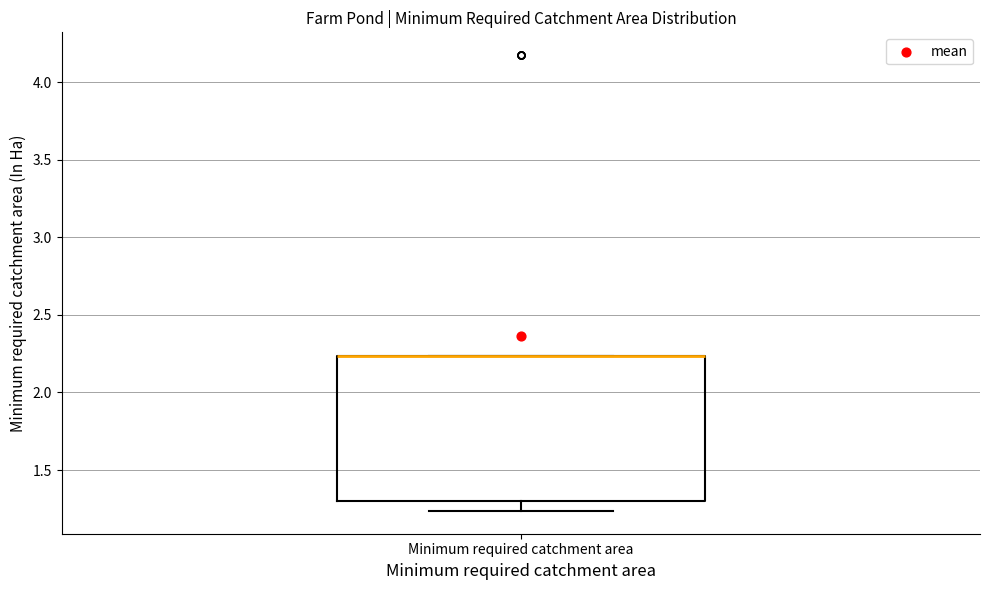

Transcribe this box plot: give where the median line is, the range the box spans, and where the two whiskers end, as read against the y-axis. The values are not printed on the chart, so give them approximately, as read against the axis.

median 2.25 (drawn on the box's upper edge), box 1.30 to 2.25, whiskers 1.25 to 2.25